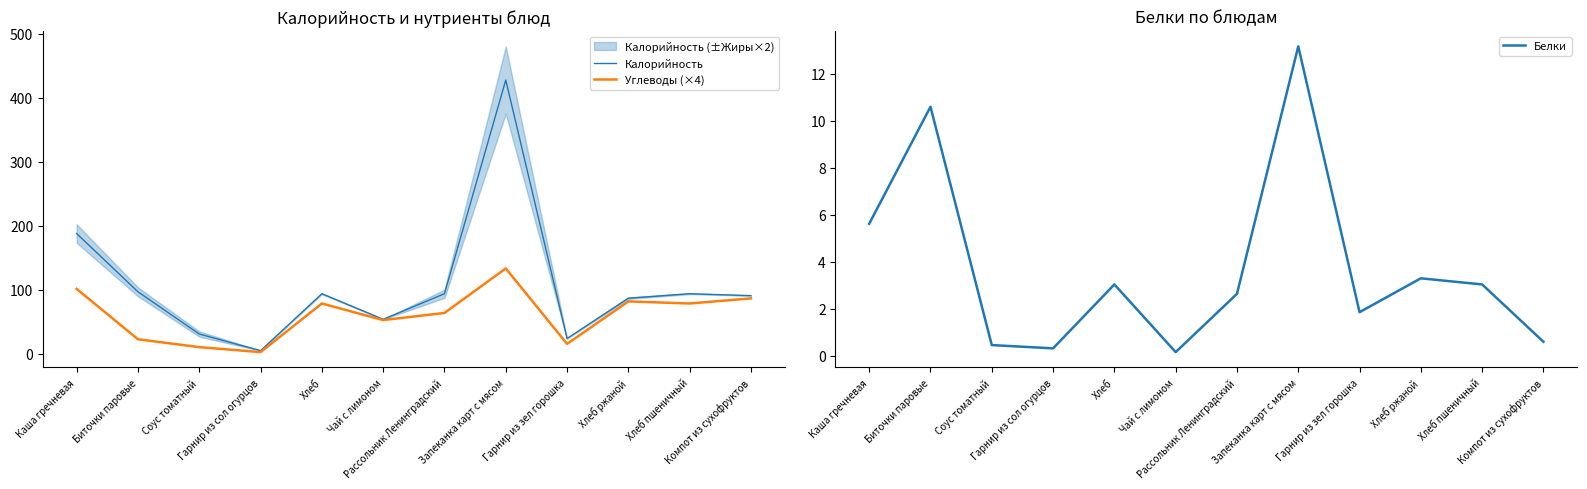

How many interior local peaks does the Углеводы (×4) series have?

3